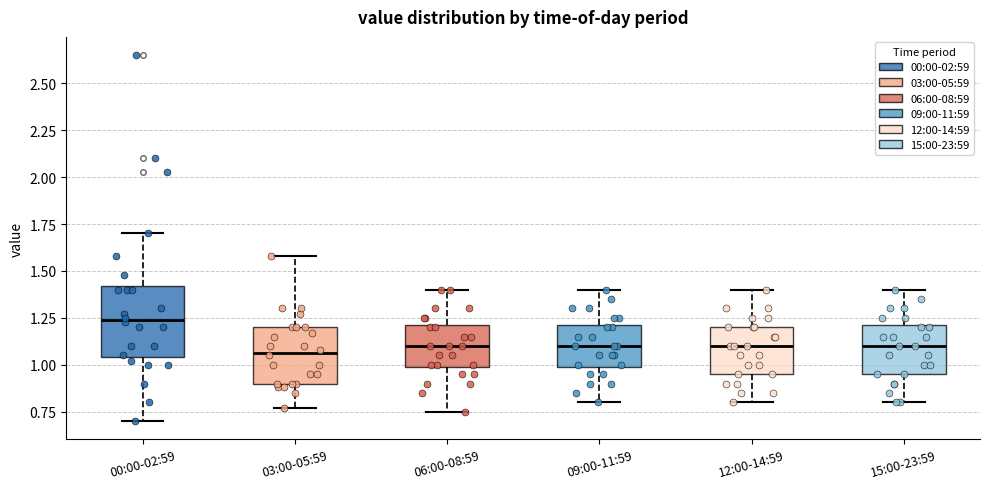

Comparing the boxes themselves (not the whiskers), which one is the tallest?

00:00-02:59